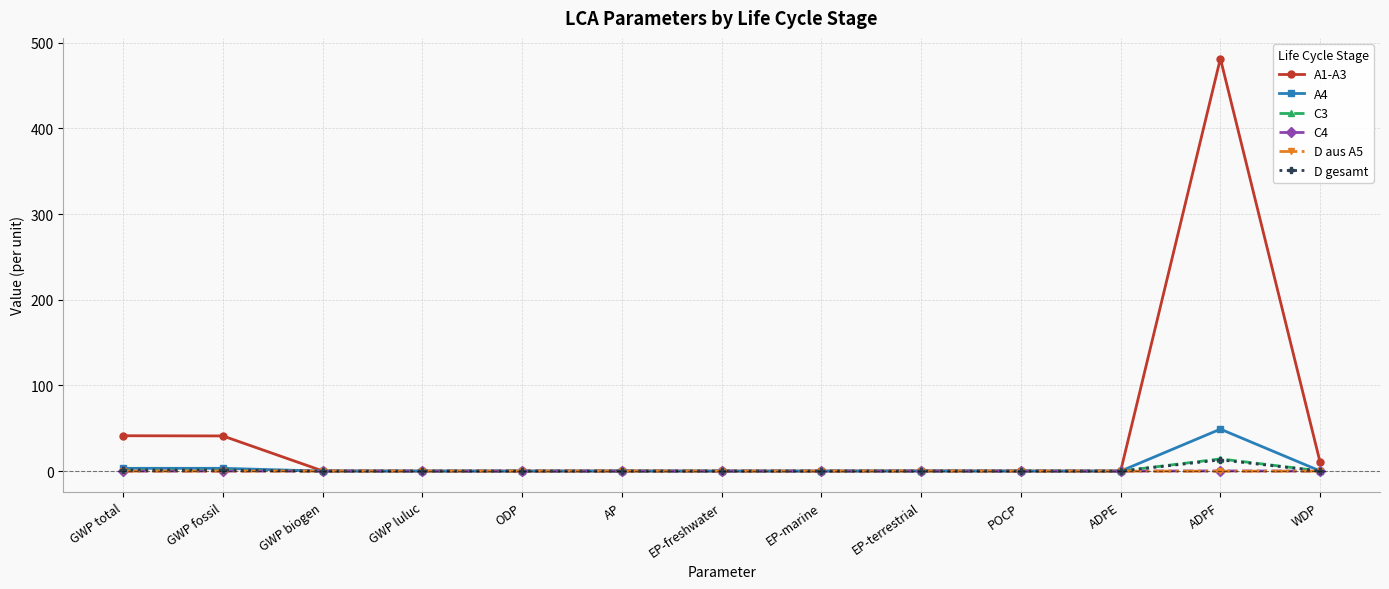

How many lines are shown in the chart?

6